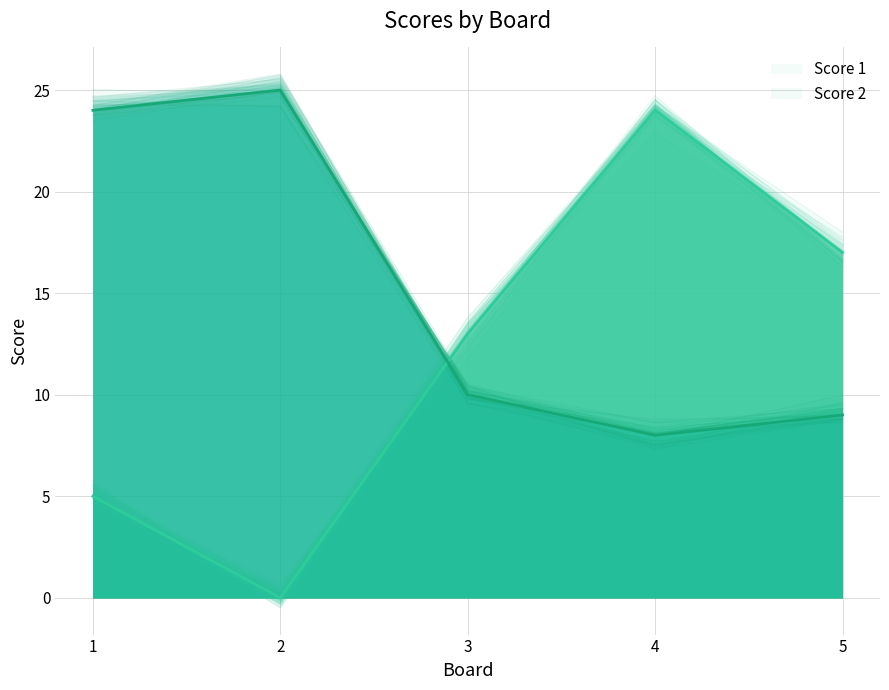

True or false: Score 1 has a value of 13 at 3.

True